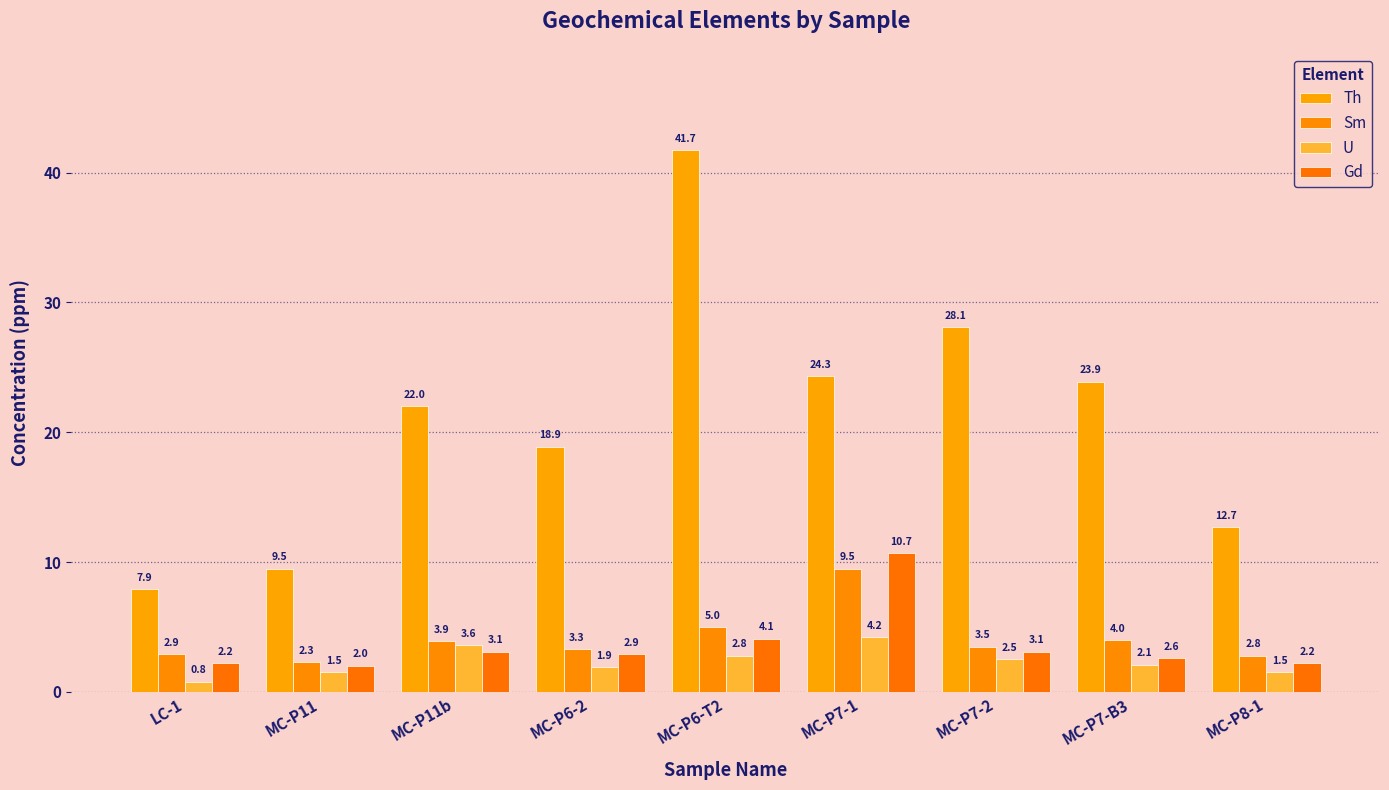

How many bars are there in each group?

4